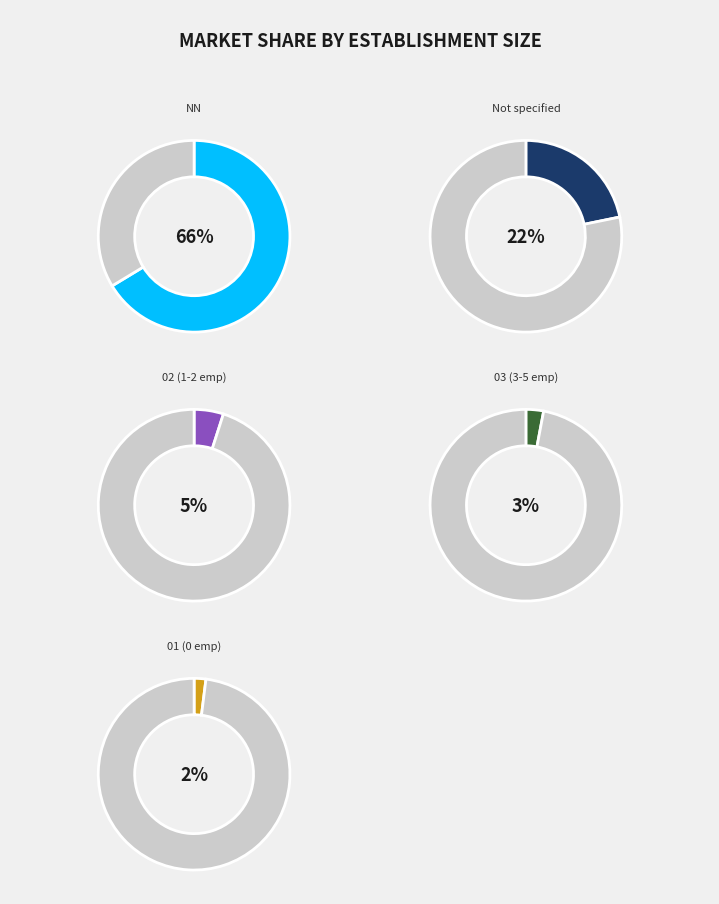

Is there any slice that represents more than half of the pie?

Yes